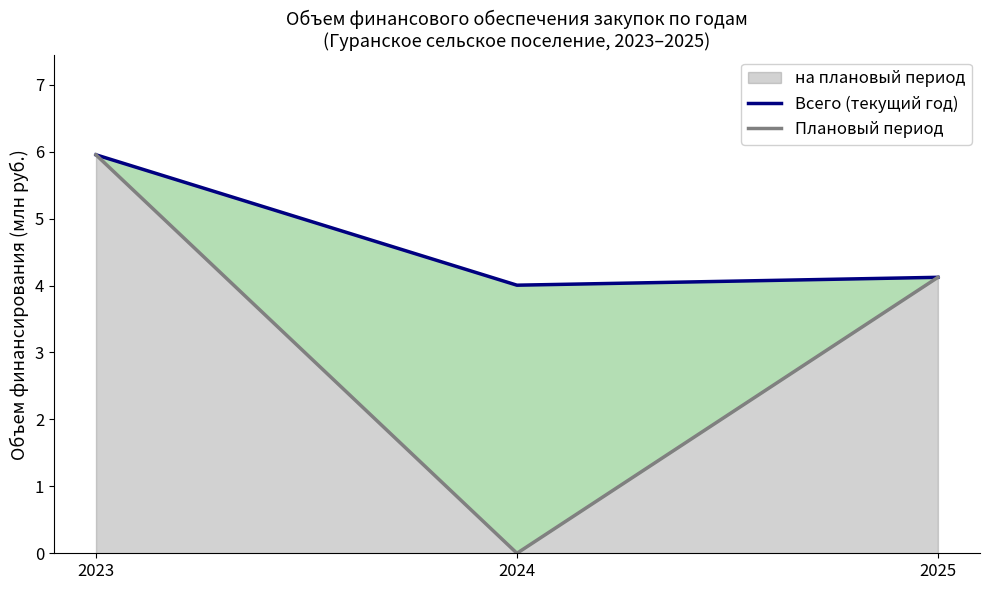

Reading left to right, what are all the values shown in this chart?

Всего (текущий год): 6.0	4.0	4.1
Плановый период: 6.0	0.0	4.1